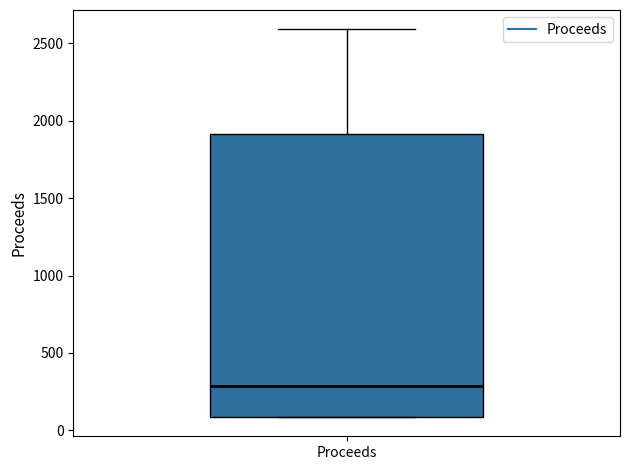

Transcribe this box plot: give where the median line is, the range the box spans, and where the two whiskers end, as read against the y-axis. The values are not printed on the chart, so give them approximately, as read against the axis.

median 300, box 100 to 1900, whiskers 100 to 2600